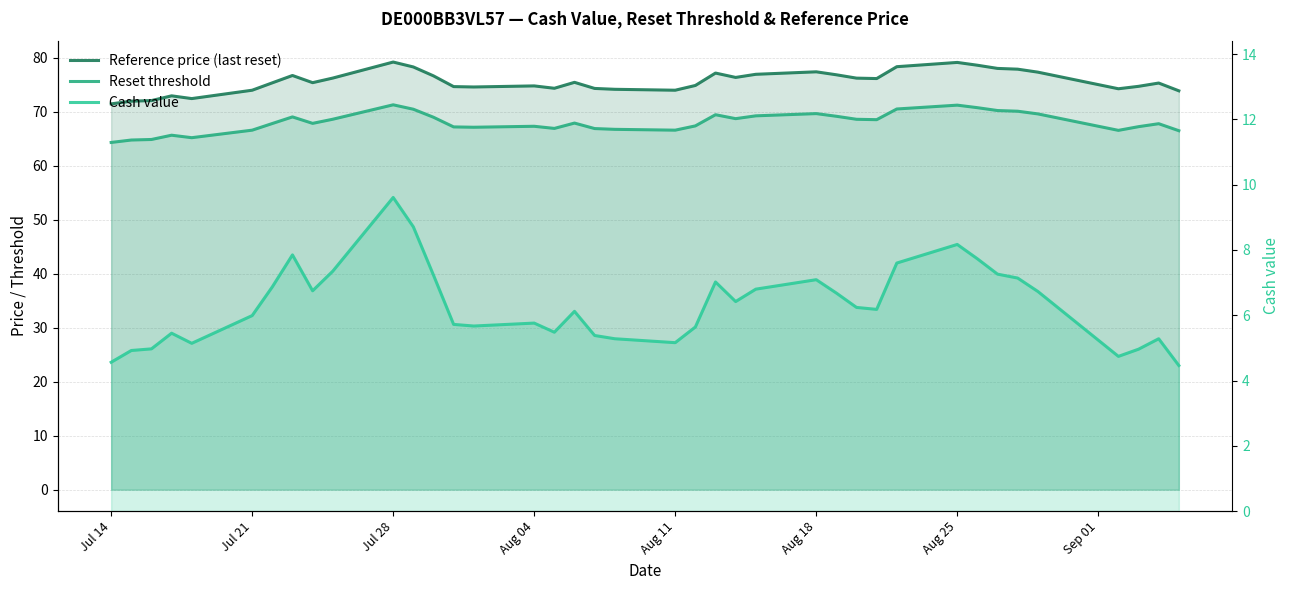

Does the chart have visible grid lines?

Yes